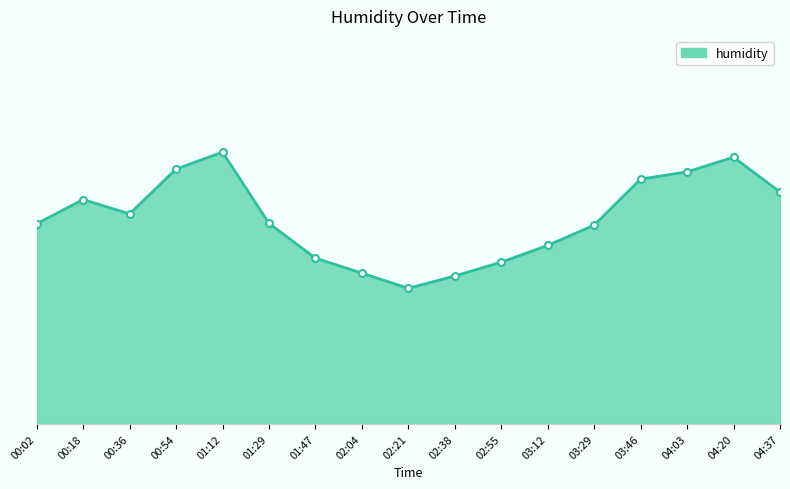

What is the smallest value displayed?

87.7